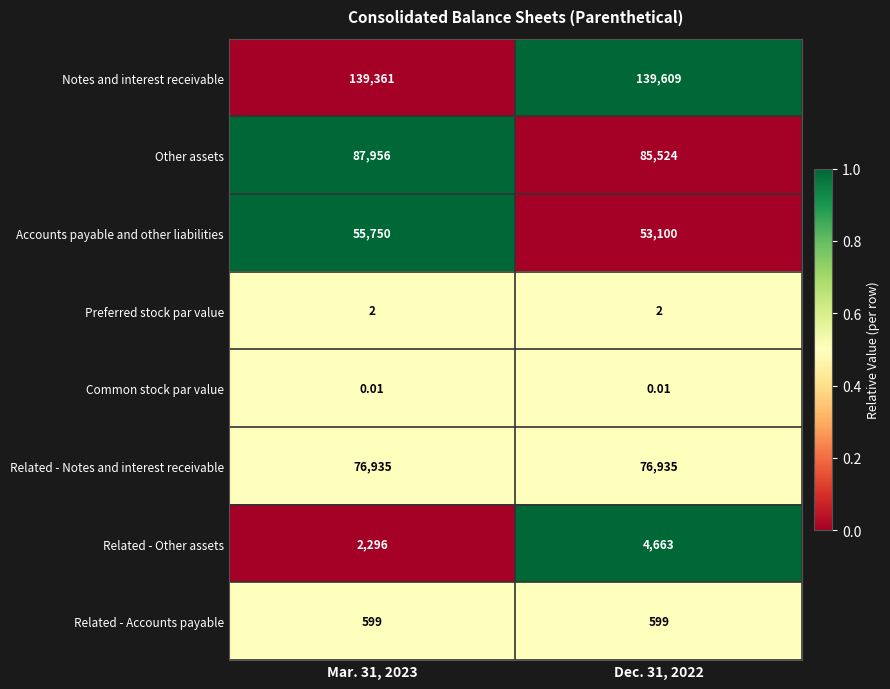

Between Mar. 31, 2023 and Dec. 31, 2022, which series saw the biggest shift?

Accounts payable and other liabilities